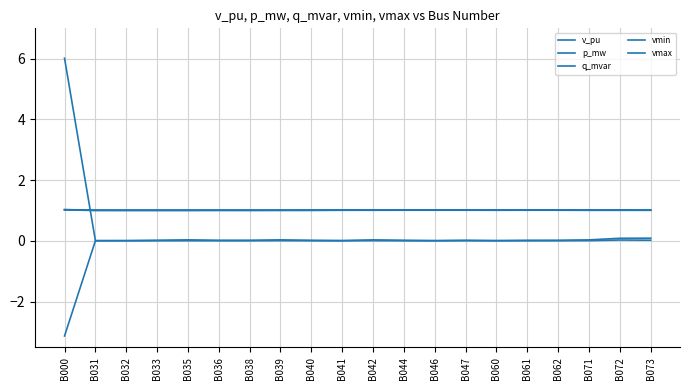

True or false: vmax has more than 0 points higher than both neighbors.

True